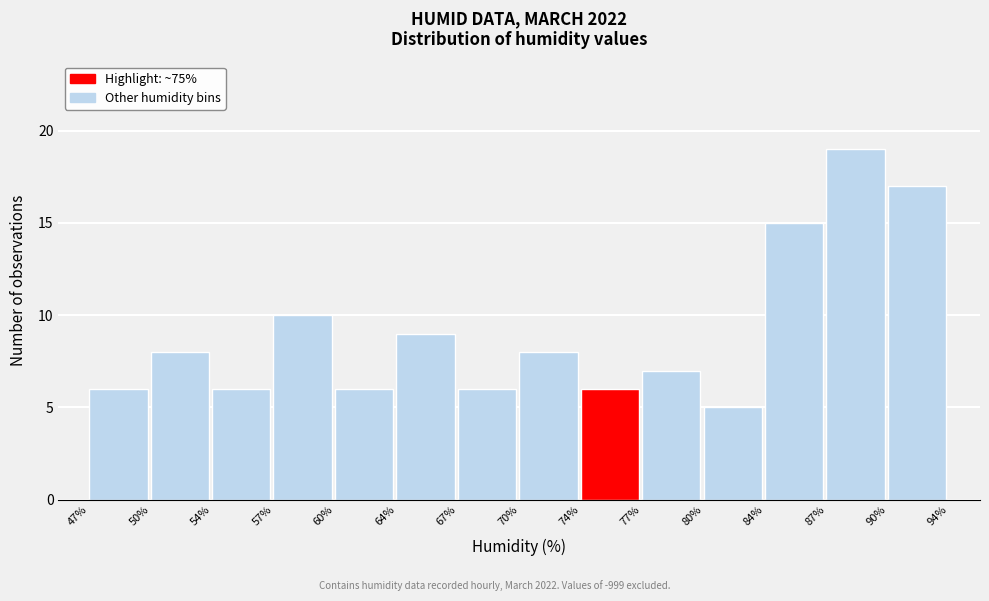

Reading left to right, list every bar in this chart as the range it spans on the x-axis followed by its height. The values are not printed on the chart, so give them approximately, as read against the axis.

47% to 50%: 6
50% to 54%: 8
54% to 57%: 6
57% to 60%: 10
60% to 64%: 6
64% to 67%: 9
67% to 70%: 6
70% to 74%: 8
74% to 77%: 6
77% to 80%: 7
80% to 84%: 5
84% to 87%: 15
87% to 90%: 19
90% to 94%: 17